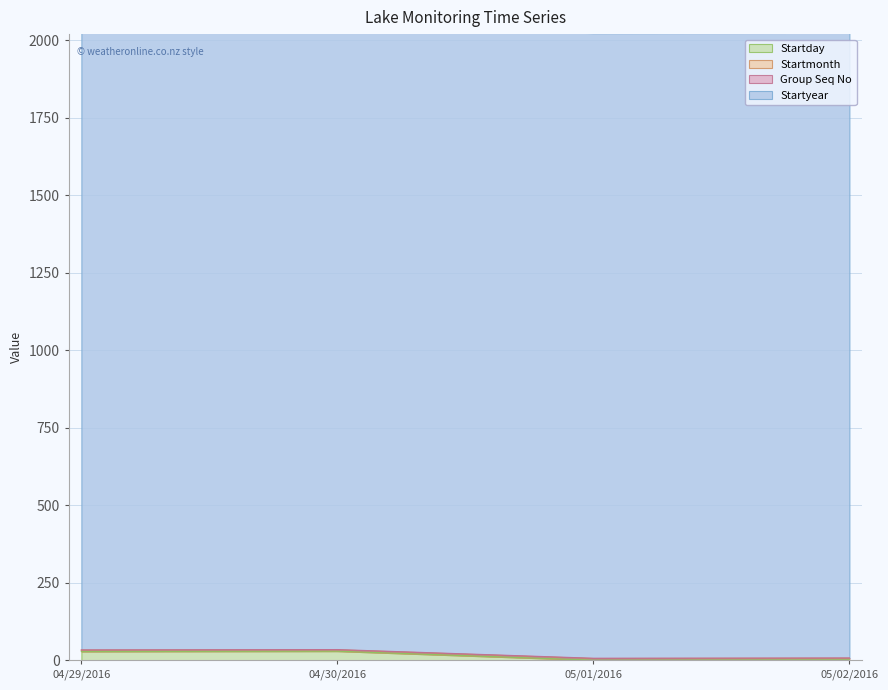

At which category does the chart reach its peak across all series?

04/30/2016